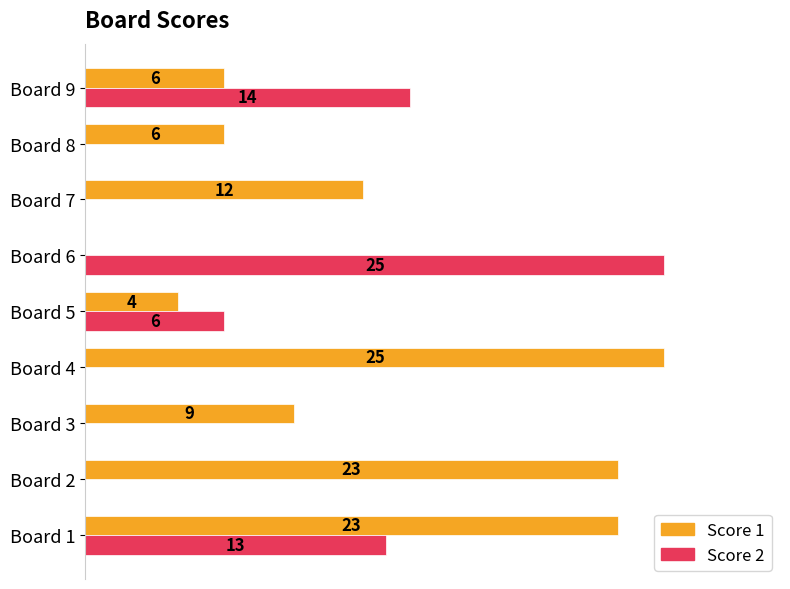

At which category is the sum across all series the highest?

Board 1